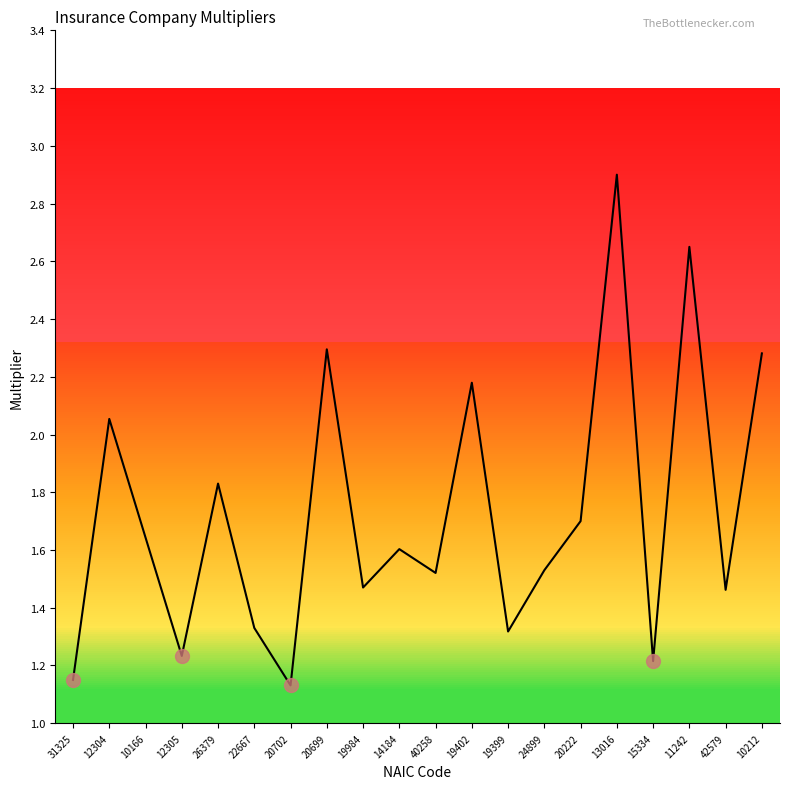

What is the sum of the values at 20702 and 12305?

2.4